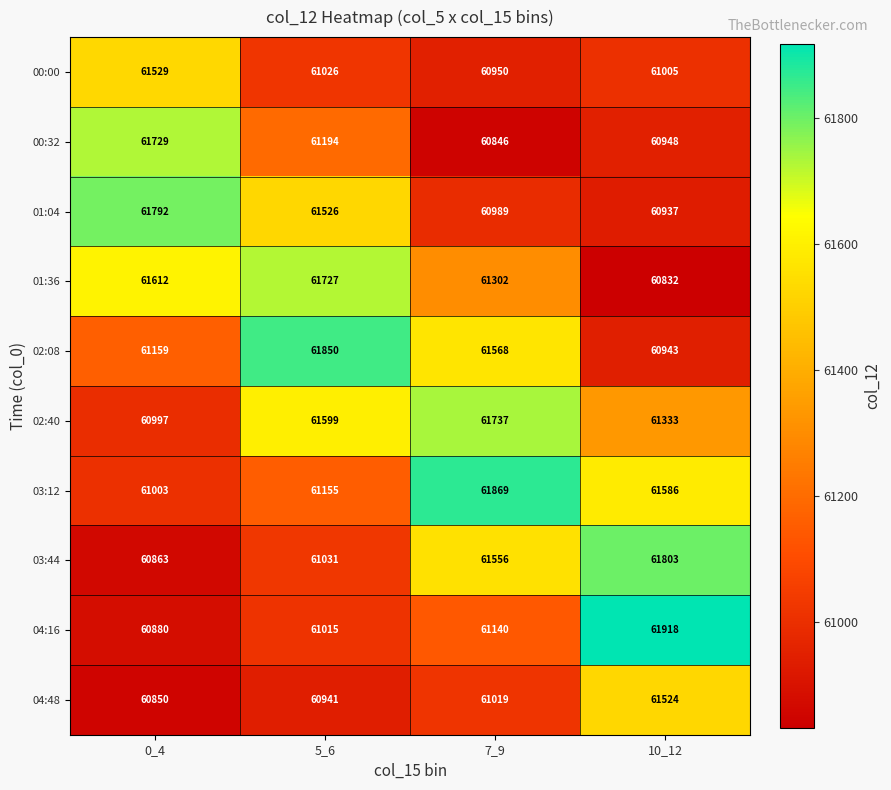

What is the difference between the maximum and minimum values in the 02:08 series?

907